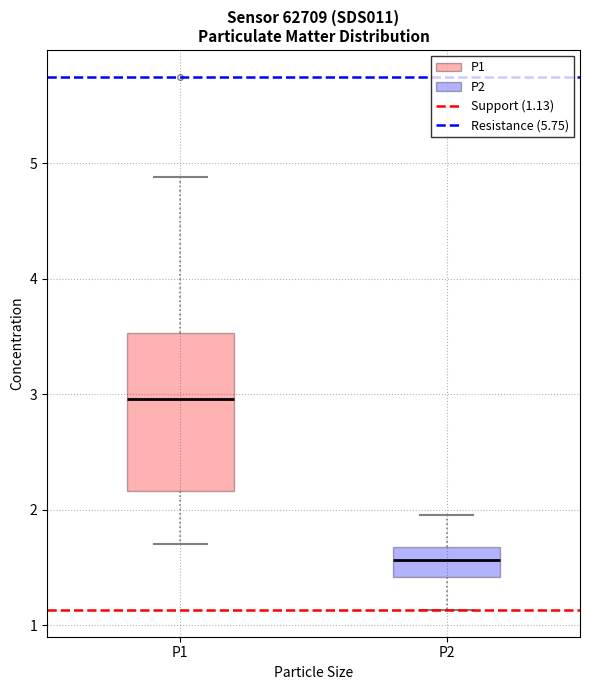

Comparing the boxes themselves (not the whiskers), which one is the tallest?

P1